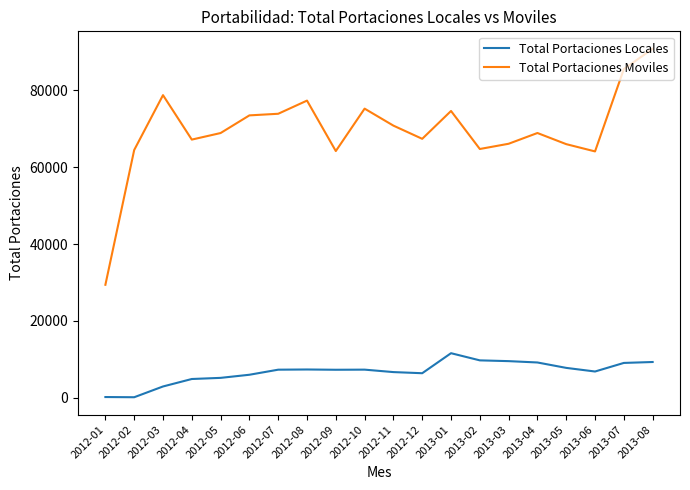

List the series in order of their peak value, highest first.

Total Portaciones Moviles, Total Portaciones Locales